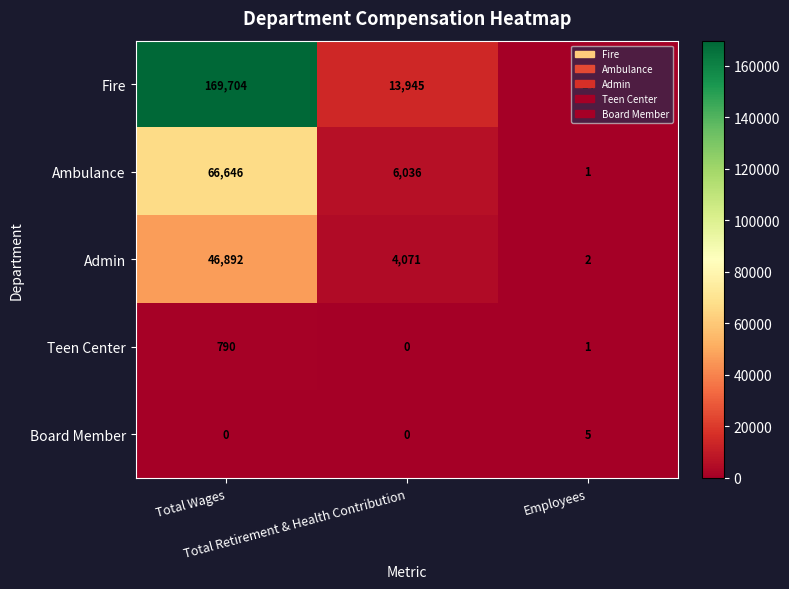

Which series has the widest spread of values?

Fire